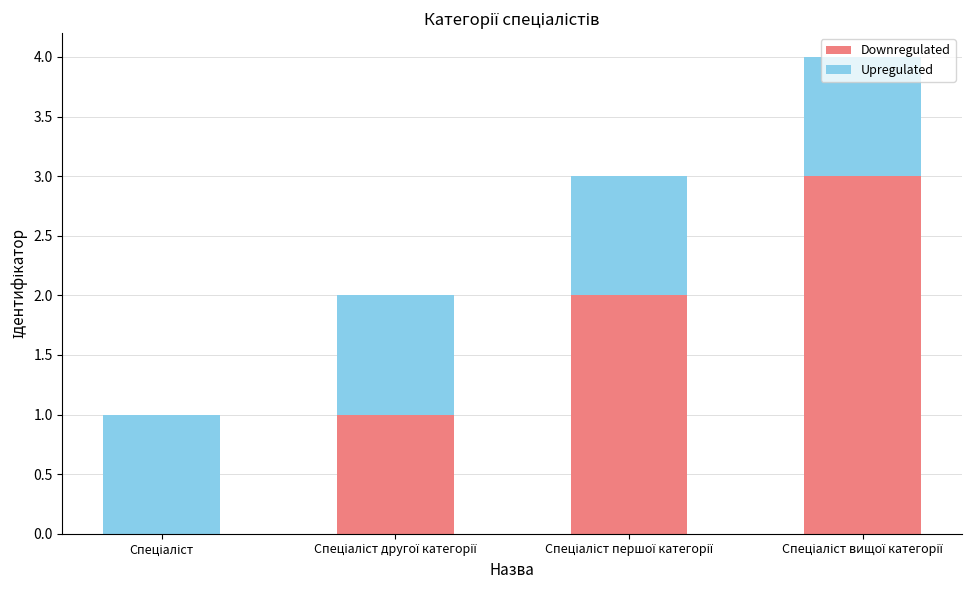

What is the highest value of the Downregulated series?

3